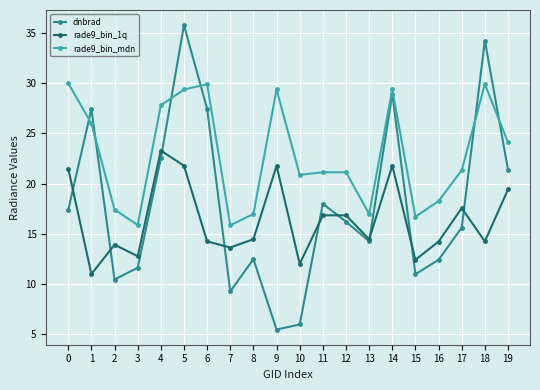

What is the total value across all series at 17?

54.5